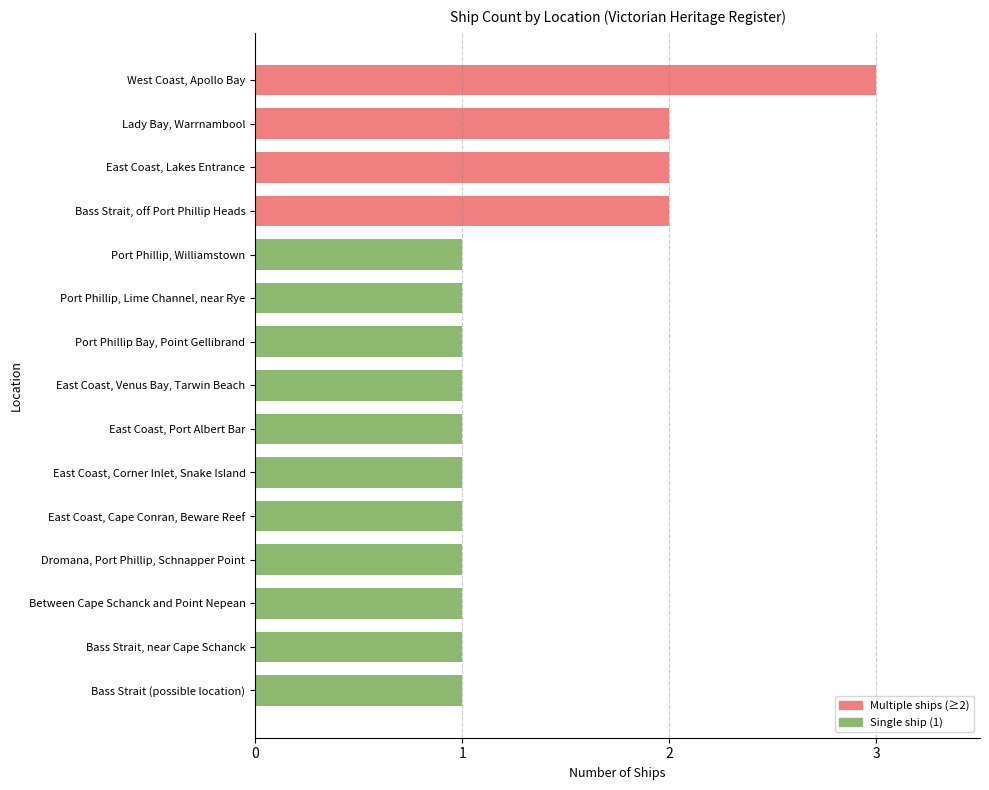

The chart shows a value of 2 at East Coast, Lakes Entrance. True or false?

True